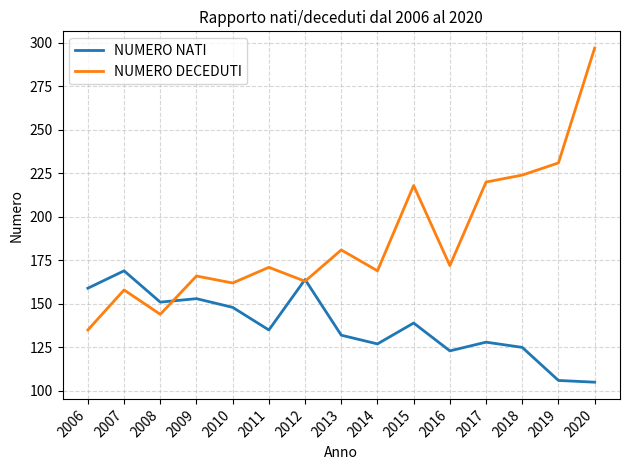

Reading right to left, transcribe all the data shown in this chart.

NUMERO NATI: 105	106	125	128	123	139	127	132	164	135	148	153	151	169	159
NUMERO DECEDUTI: 297	231	224	220	172	218	169	181	163	171	162	166	144	158	135